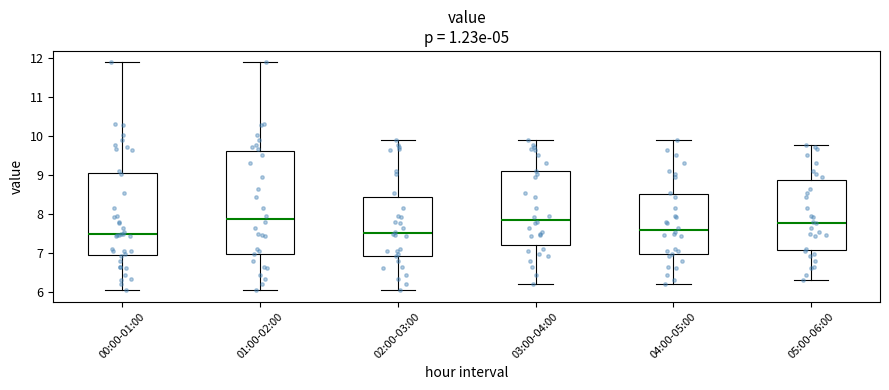

Comparing the boxes themselves (not the whiskers), which one is the tallest?

01:00-02:00